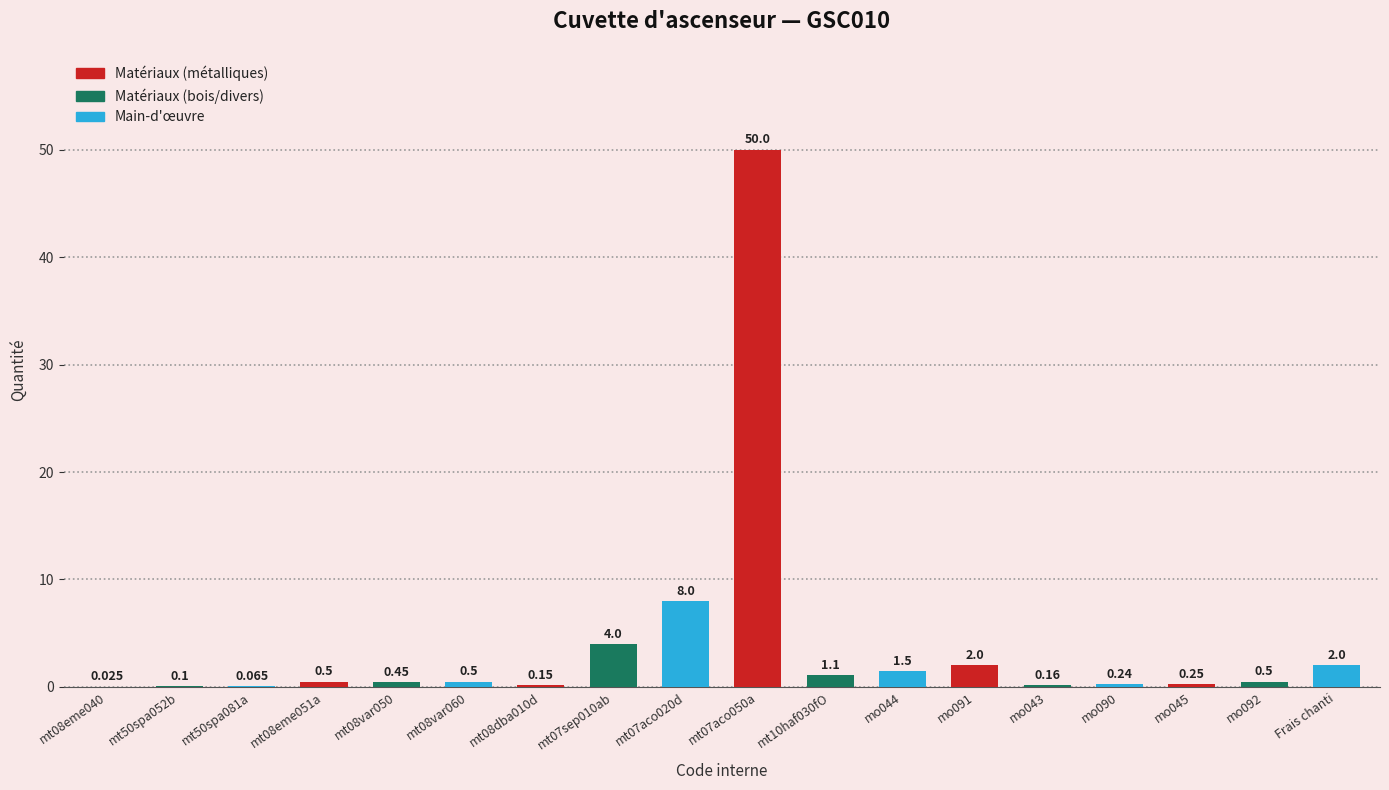

Reading left to right, transcribe all the data shown in this chart.

0.0	0.1	0.1	0.5	0.5	0.5	0.1	4.0	8.0	50.0	1.1	1.5	2.0	0.2	0.2	0.2	0.5	2.0